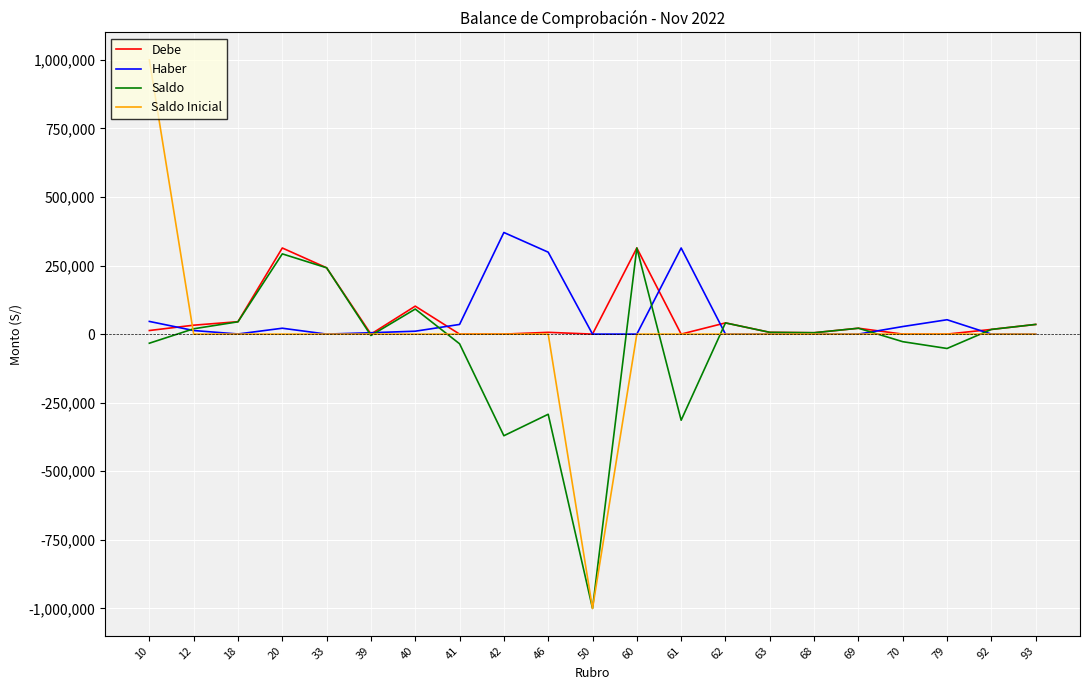

What is the highest value of the Saldo series?

314000.0